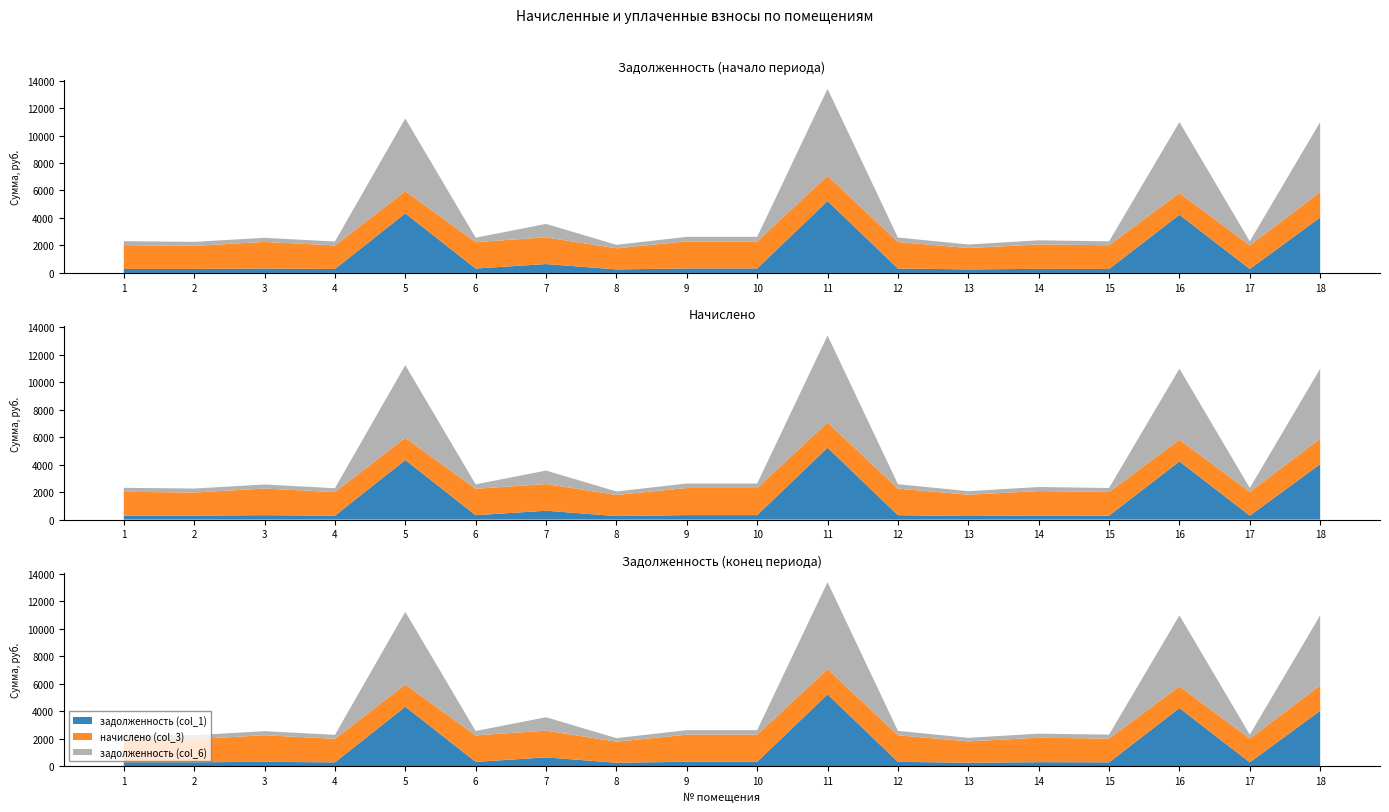

Reading left to right, what are all the values shown in this chart?

задолженность (col_1): 1=289.2	2=289.8	3=322.9	4=285.7	5=4337.2	6=320.9	7=647.9	8=256.0	9=328.4	10=328.4	11=5234.1	12=322.2	13=258.8	14=296.7	15=287.7	16=4237.1	17=287.8	18=4039.8
задолженность (col_6): 1=289.5	2=290.1	3=295.8	4=285.7	5=5288.0	6=320.9	7=979.5	8=256.0	9=328.4	10=328.4	11=6326.3	12=322.2	13=258.9	14=296.7	15=287.7	16=5166.0	17=288.0	18=5097.0
начислено (col_3): 1=1734.7	2=1681.2	3=1937.5	4=1714.0	5=1614.6	6=1925.1	7=1941.7	8=1535.9	9=1970.6	10=1970.6	11=1838.2	12=1933.4	13=1552.5	14=1780.2	15=1726.4	16=1577.3	17=1726.4	18=1846.4